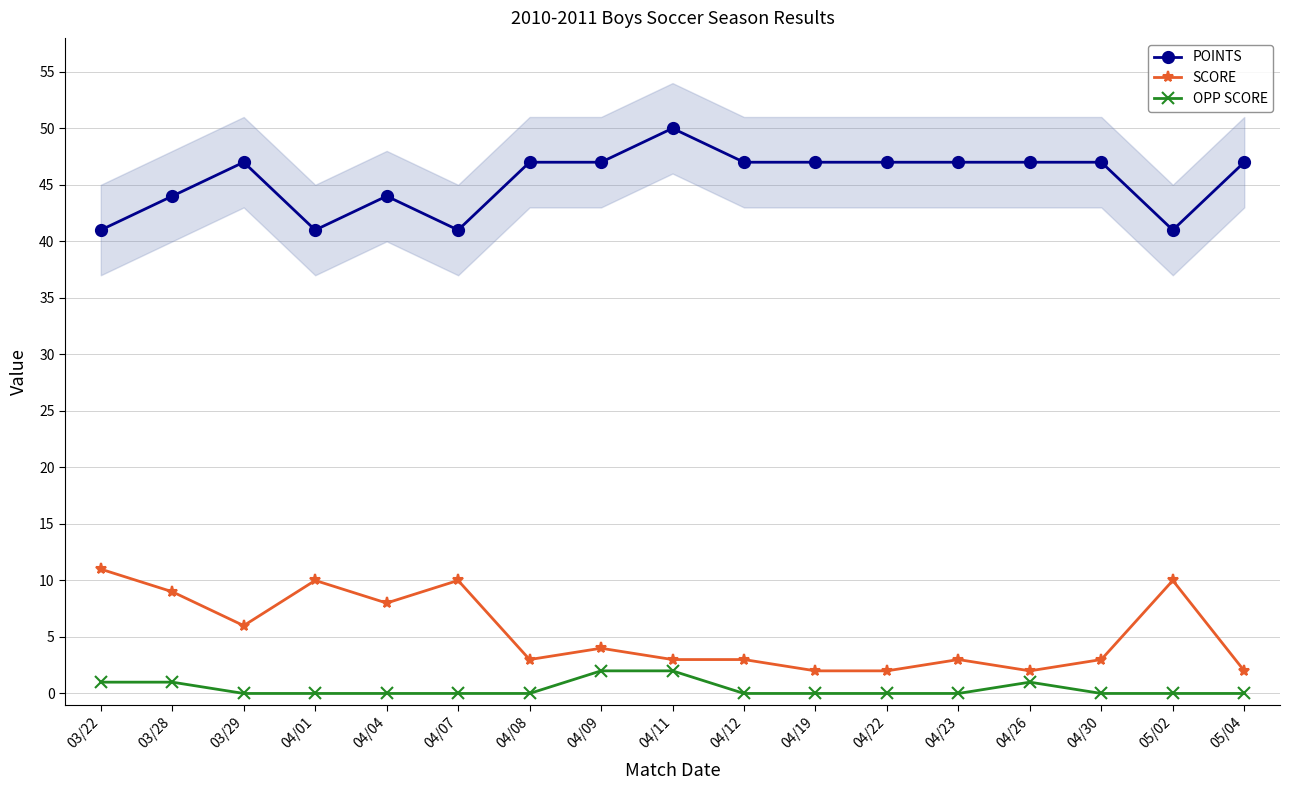

Where is the first local maximum for OPP SCORE?

04/26